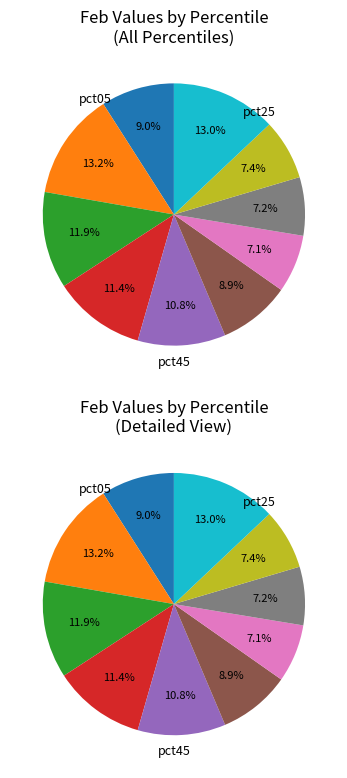

How many segments does this pie chart have?

10